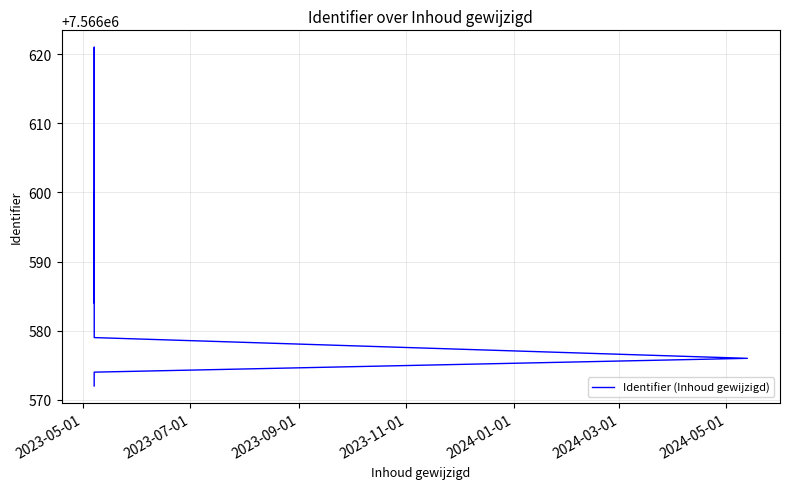

How many points are higher than both their immediate neighbors (excluding endpoints)?

2